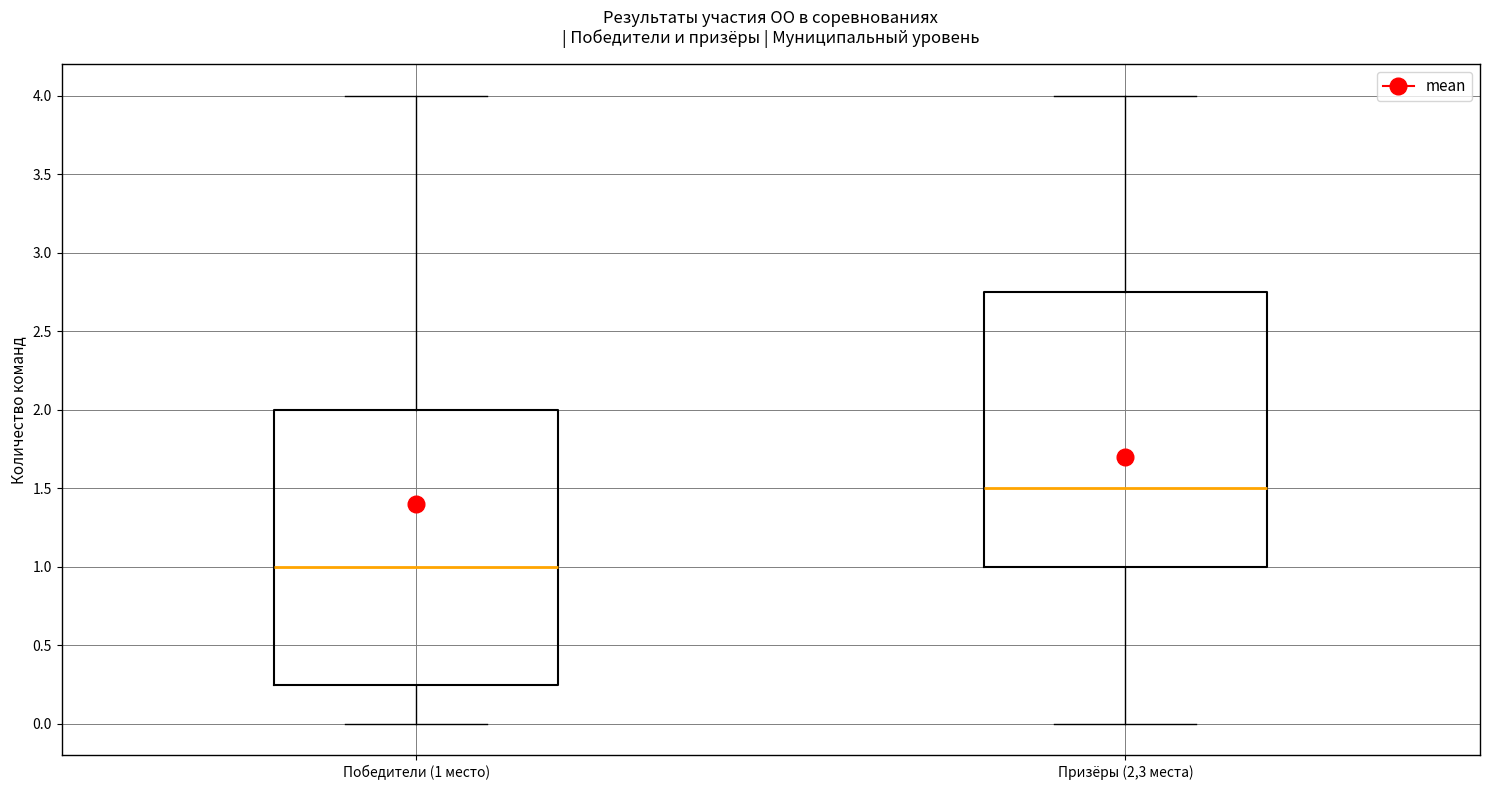

Which box has the highest median line?

Призёры (2,3 места)